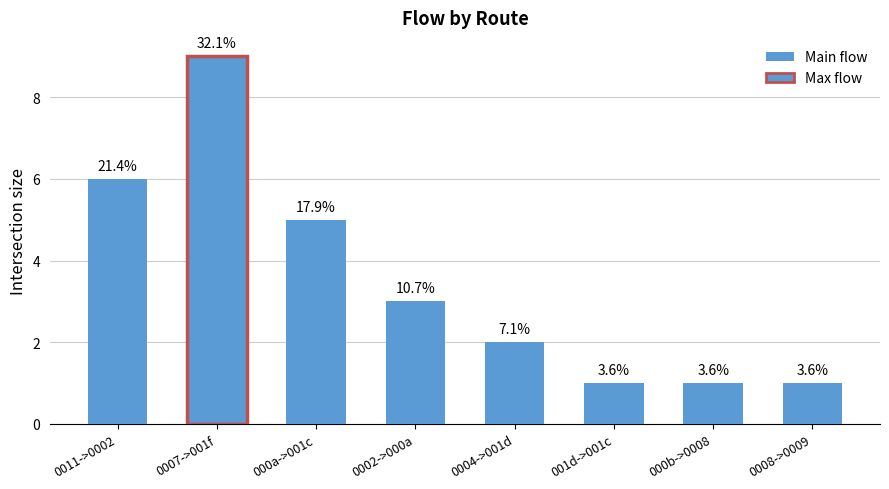

What is the change in value from 0011->0002 to 001d->001c?

-5